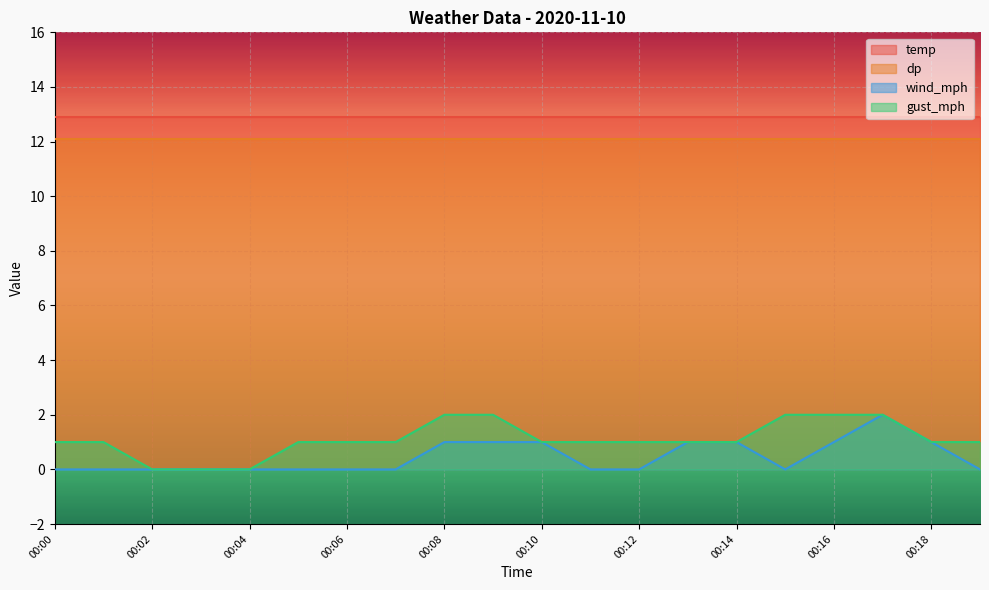

Rank the categories by gust_mph value from lowest to highest.

00:02, 00:03, 00:04, 00:00, 00:01, 00:05, 00:06, 00:07, 00:10, 00:11, 00:12, 00:13, 00:14, 00:18, 00:19, 00:08, 00:09, 00:15, 00:16, 00:17